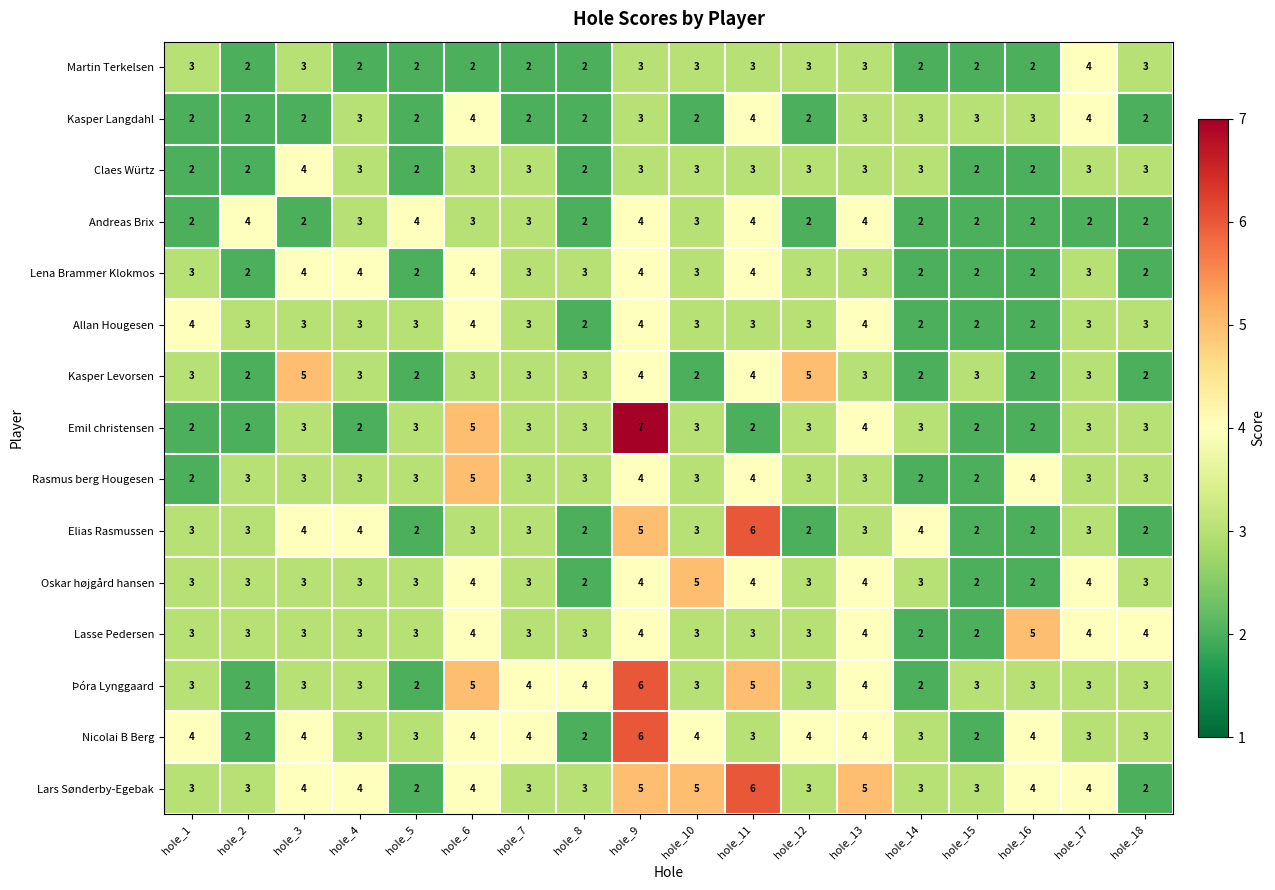

How many series are shown in this chart?

15